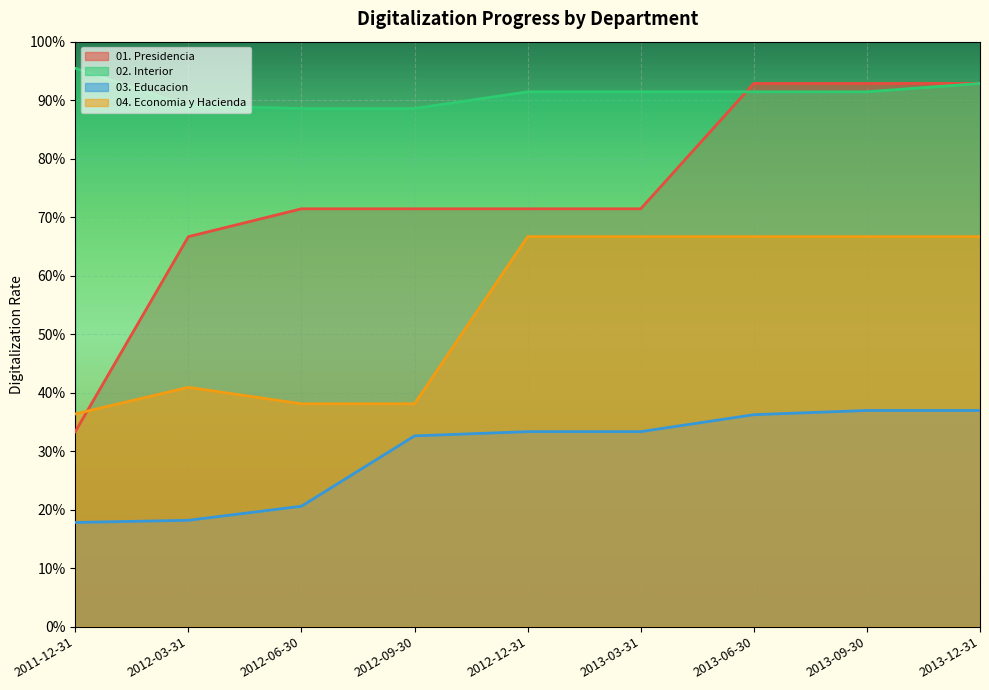

Reading left to right, what are all the values shown in this chart?

01. Presidencia: 2011-12-31=0.3	2012-03-31=0.7	2012-06-30=0.7	2012-09-30=0.7	2012-12-31=0.7	2013-03-31=0.7	2013-06-30=0.9	2013-09-30=0.9	2013-12-31=0.9
02. Interior: 2011-12-31=1.0	2012-03-31=0.9	2012-06-30=0.9	2012-09-30=0.9	2012-12-31=0.9	2013-03-31=0.9	2013-06-30=0.9	2013-09-30=0.9	2013-12-31=0.9
03. Educacion: 2011-12-31=0.2	2012-03-31=0.2	2012-06-30=0.2	2012-09-30=0.3	2012-12-31=0.3	2013-03-31=0.3	2013-06-30=0.4	2013-09-30=0.4	2013-12-31=0.4
04. Economia y Hacienda: 2011-12-31=0.4	2012-03-31=0.4	2012-06-30=0.4	2012-09-30=0.4	2012-12-31=0.7	2013-03-31=0.7	2013-06-30=0.7	2013-09-30=0.7	2013-12-31=0.7